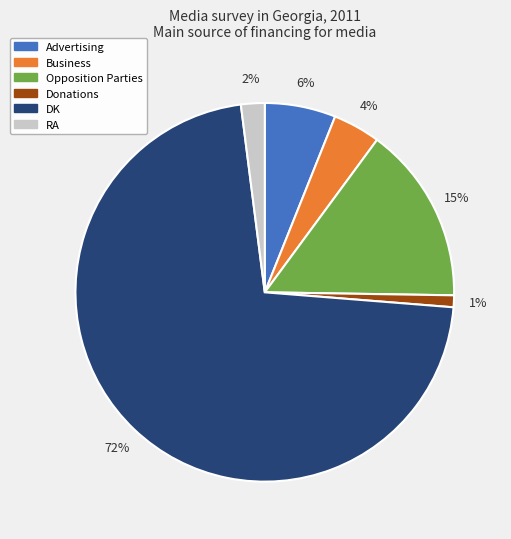

To the nearest percent, what is the average slice percentage?

17%